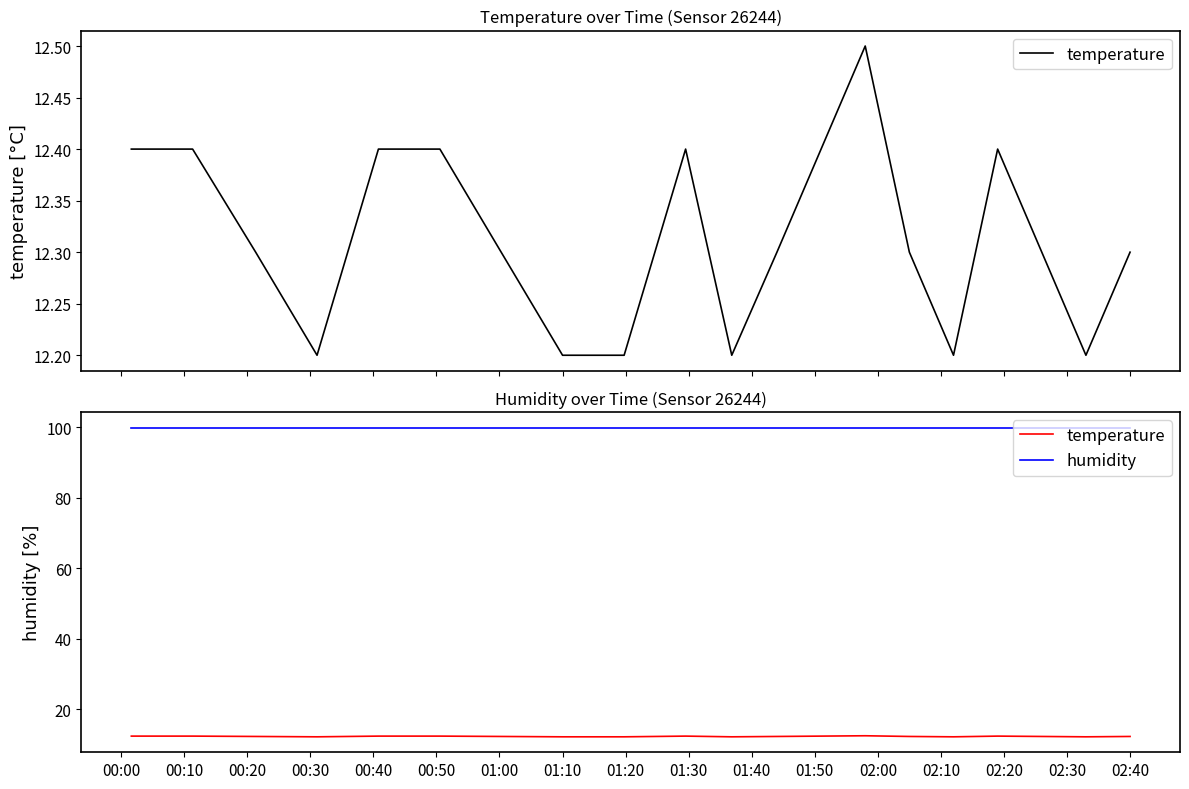

Where is temperature nearest to the value 12?

00:30